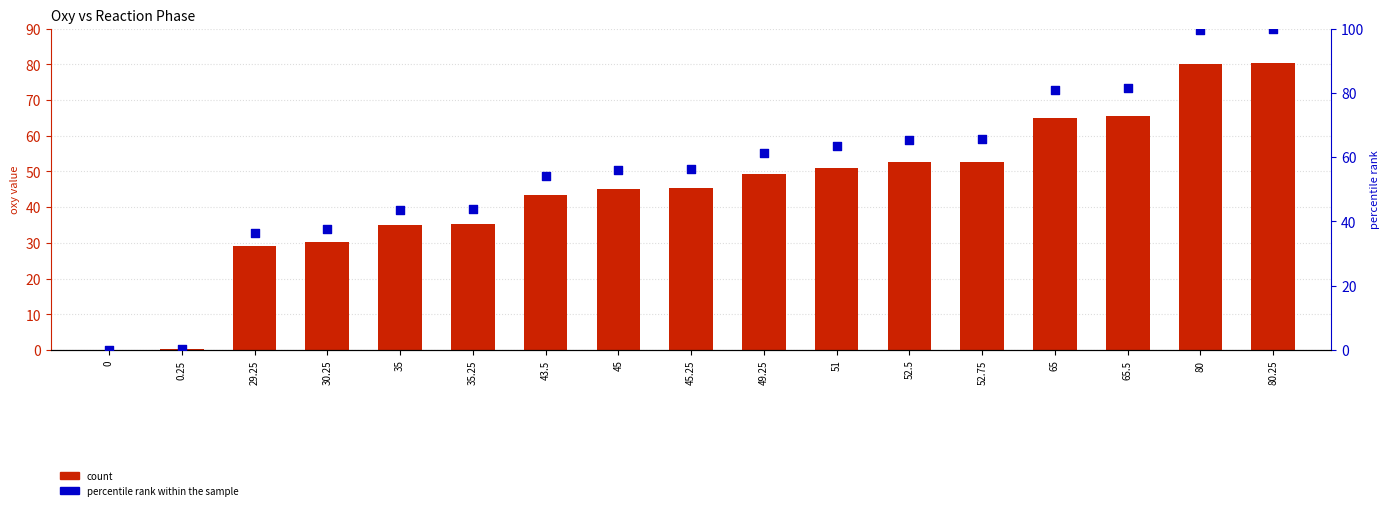

What is the total value across all series at 43.5?

97.7